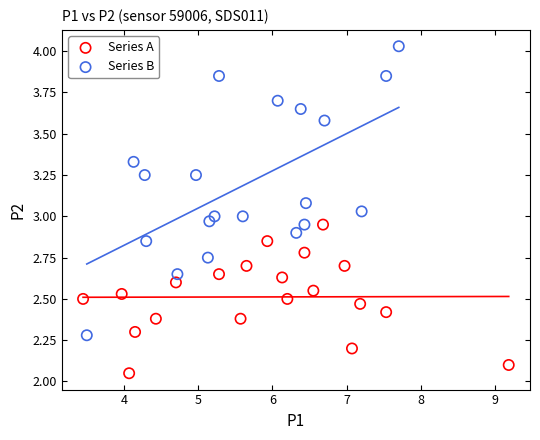

Which series has the widest spread of Y values?

Series B